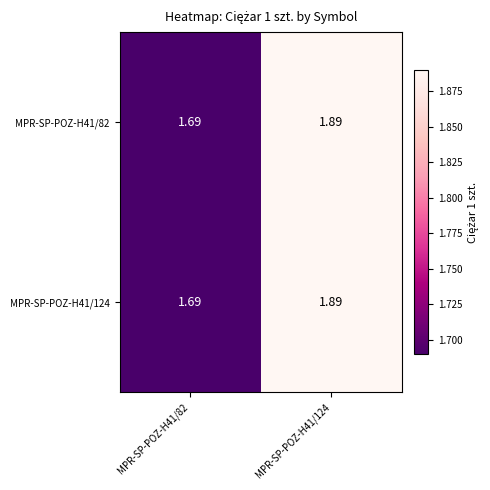

Which has a higher value, MPR-SP-POZ-H41/124 or MPR-SP-POZ-H41/82?

MPR-SP-POZ-H41/124